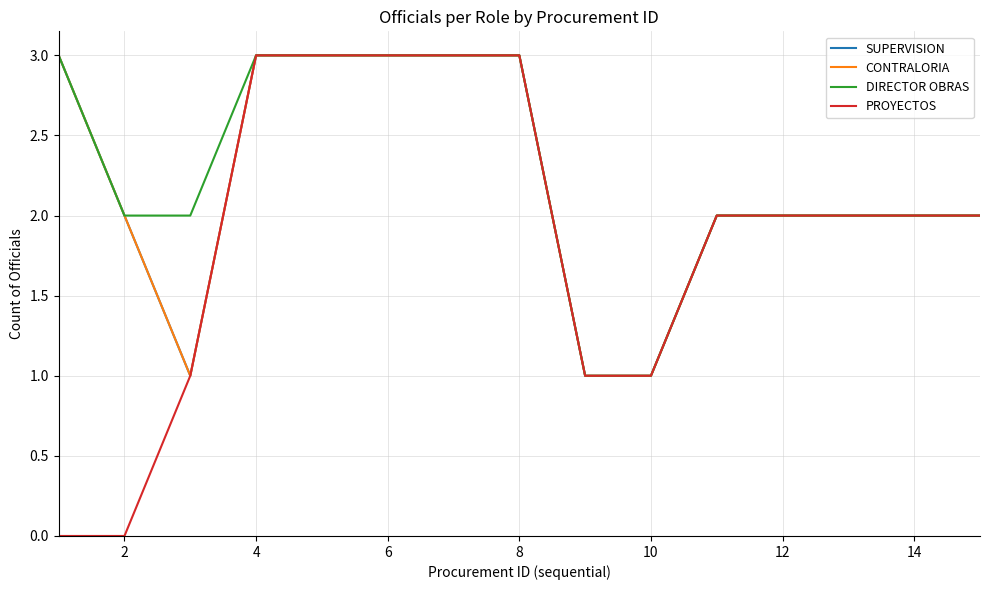

At which category is the sum across all series the highest?

4